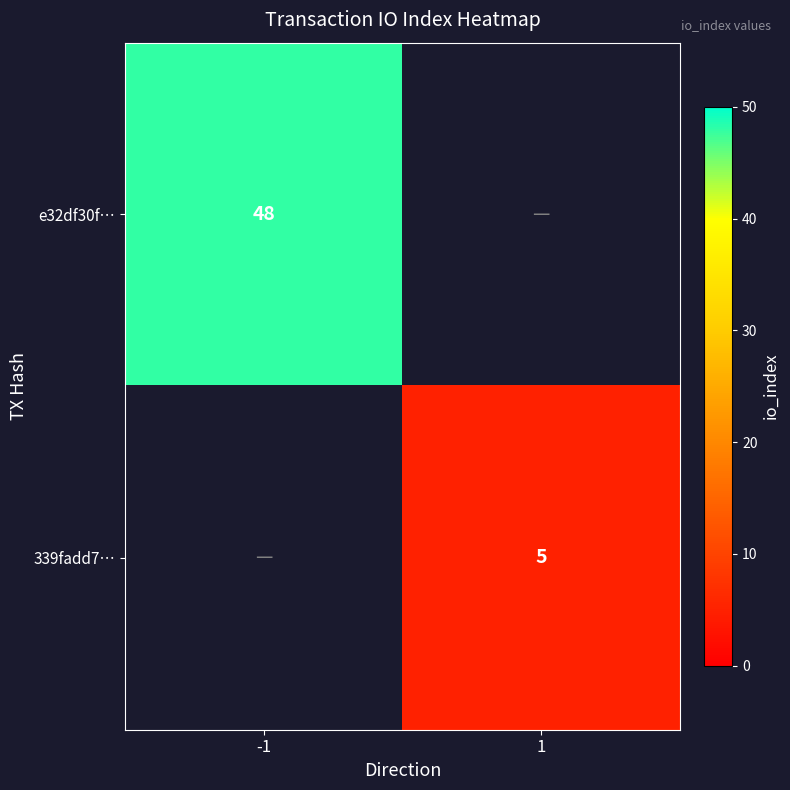

The value of e32df30f… at -1 is 80. True or false?

False